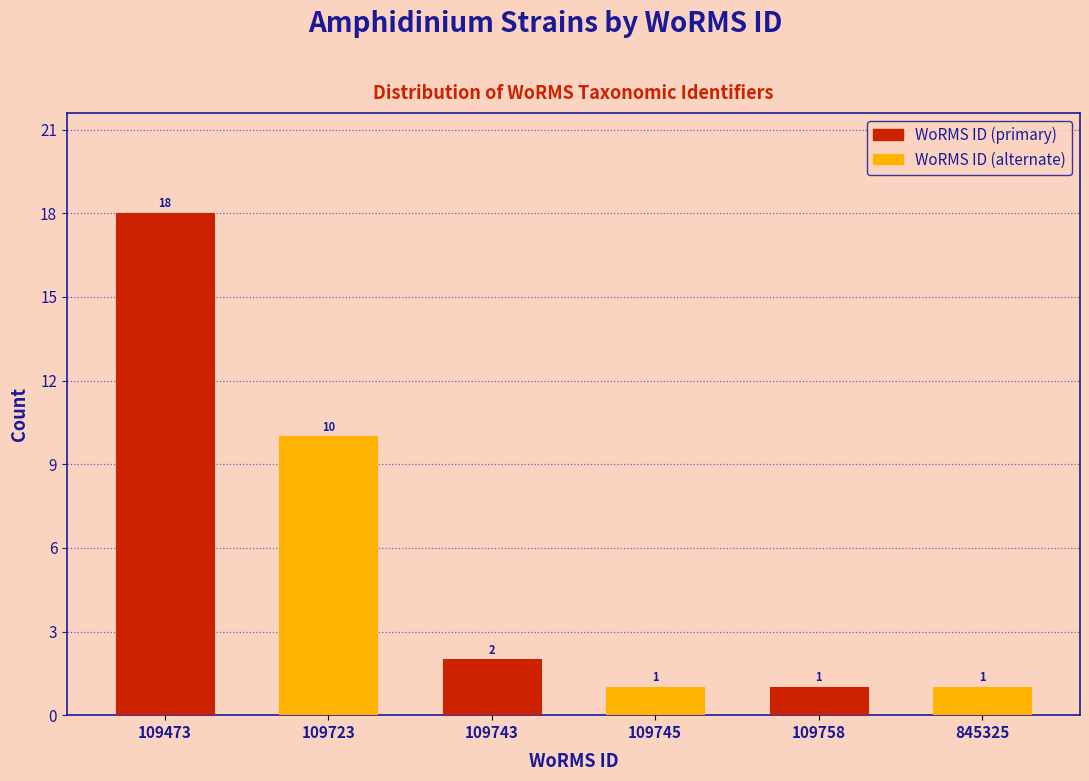

True or false: WoRMS ID (primary) has a value of 3 at 109743.

False